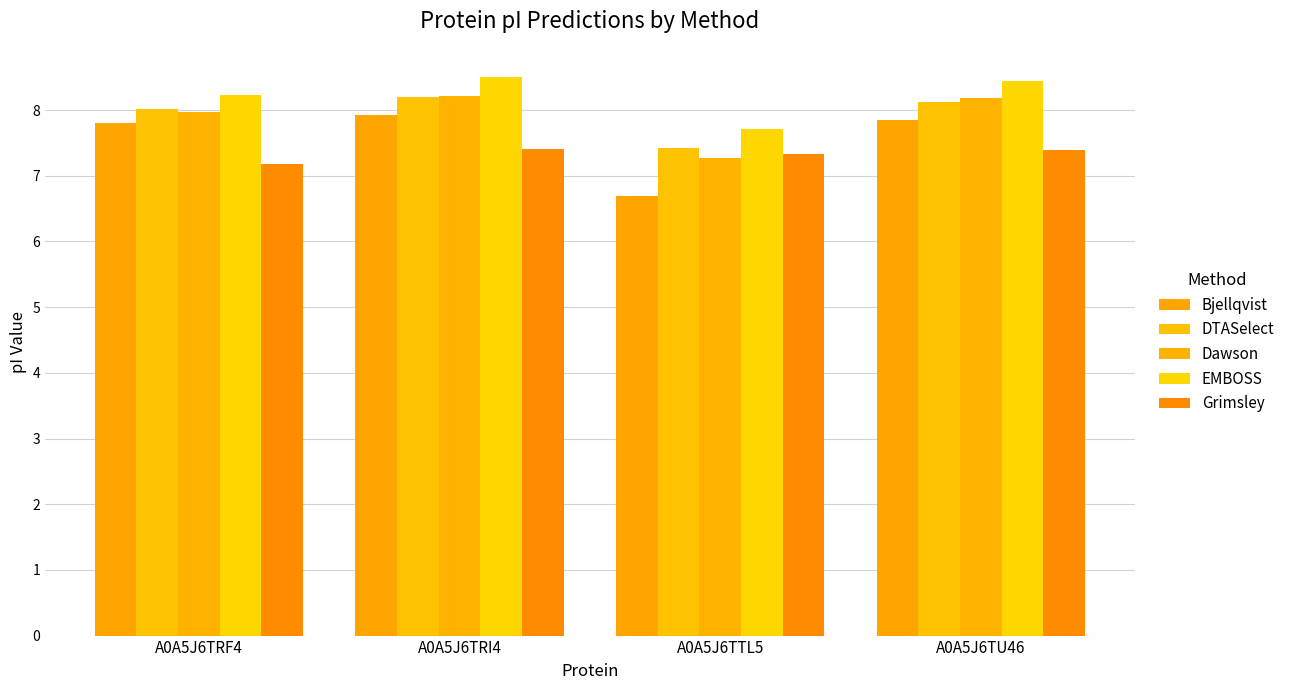

Which has a higher value, A0A5J6TTL5 or A0A5J6TU46?

A0A5J6TU46